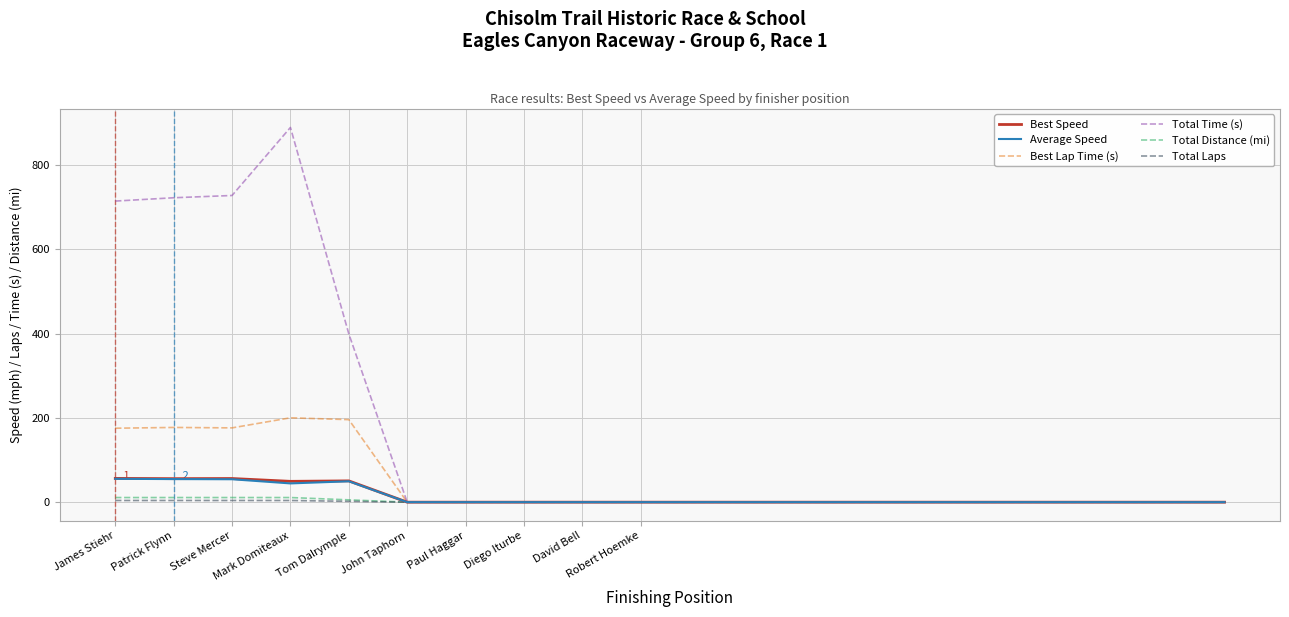

What is the greatest value displayed?

889.3